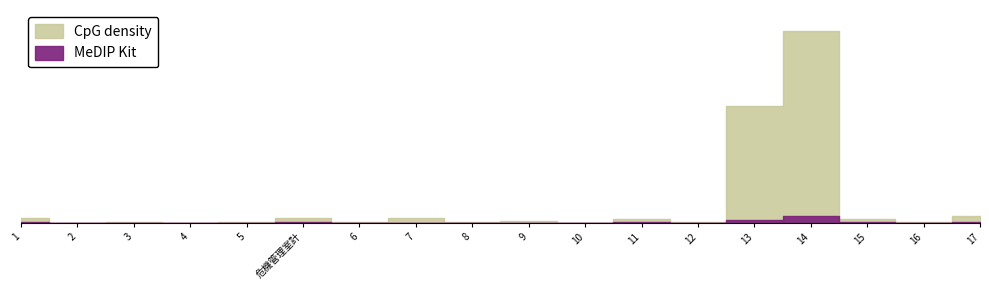

How many interior local peaks does the CpG density series have?

6